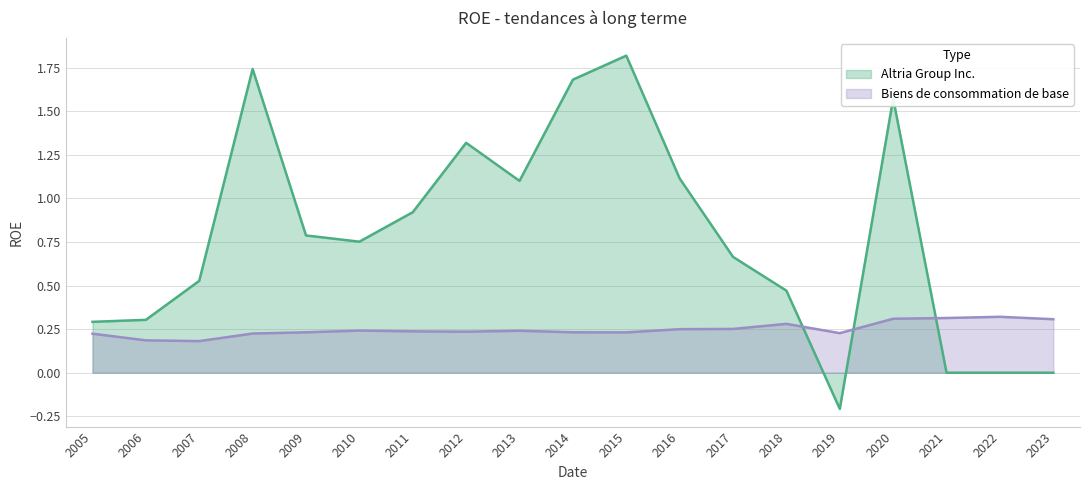

What is the difference between the maximum and minimum values in the Biens de consommation de base series?

0.1